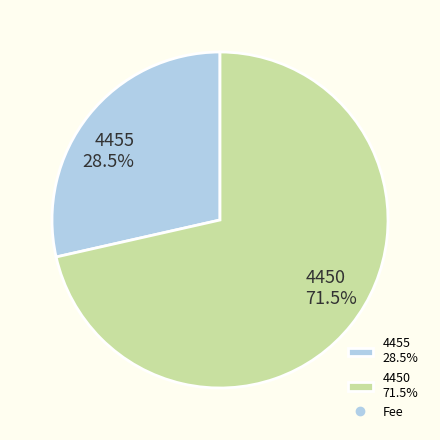

To the nearest percent, what is the difference between the 4455 and 4450 slice percentages?

43%